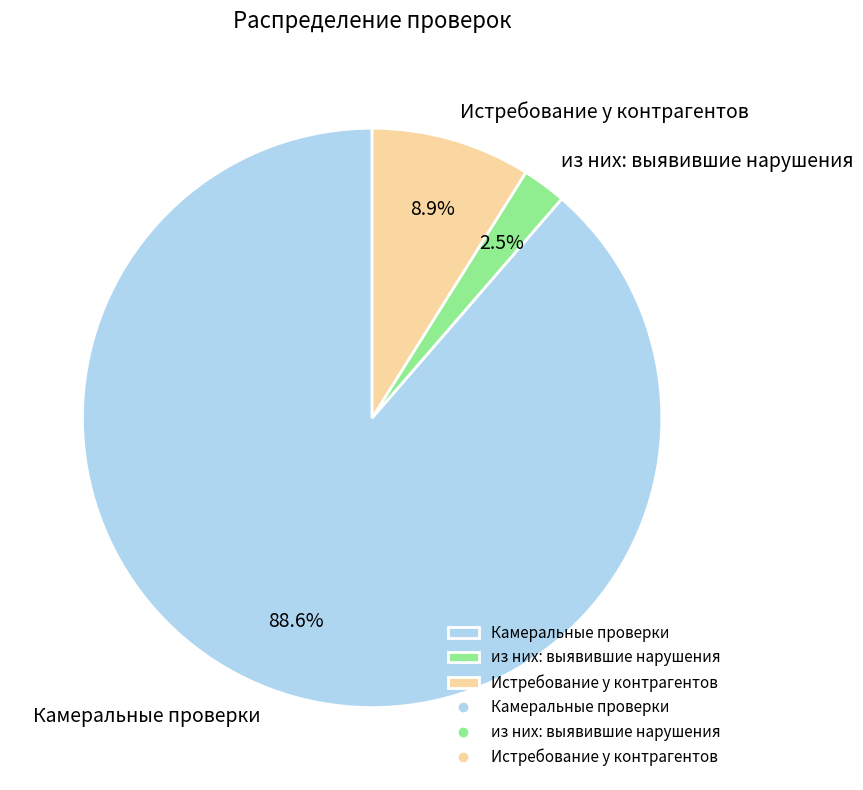

Is it true that Камеральные проверки is 99% of the pie?

False